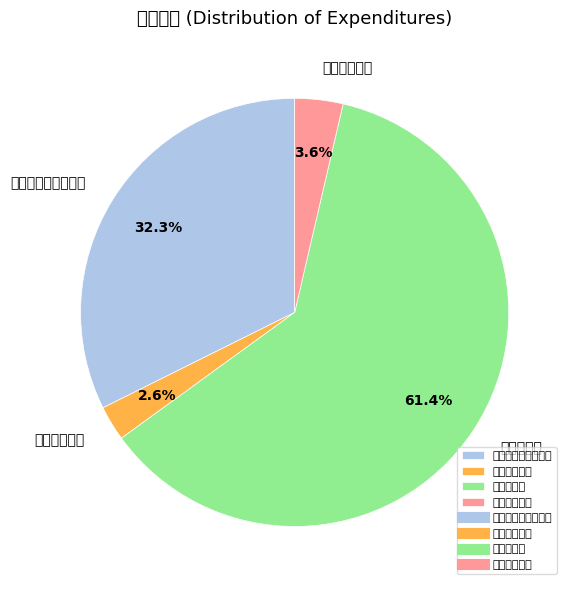

To the nearest percent, what percentage of the pie is 卫生健康支出?

3%